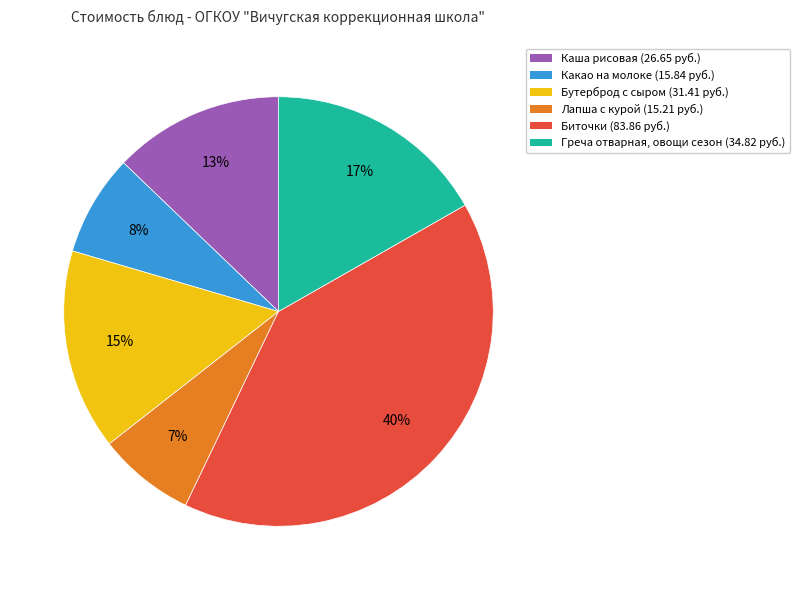

Count the number of slices in the pie.

6